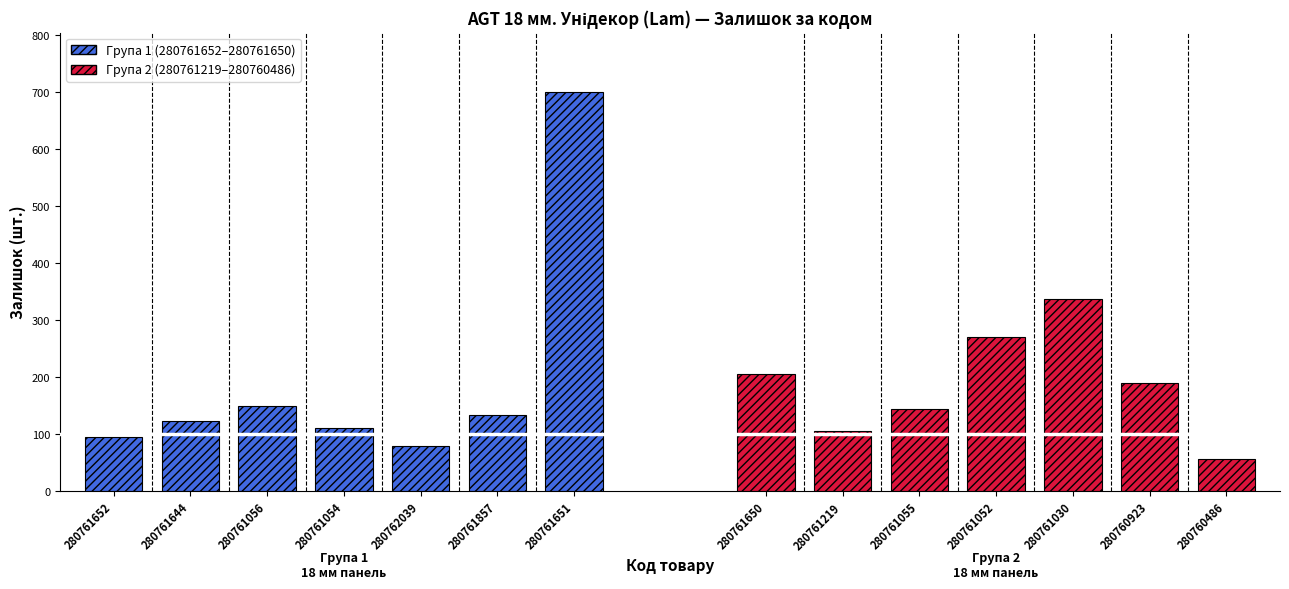

What is the average value of the Група 1 (280761652–280761650) series?

199